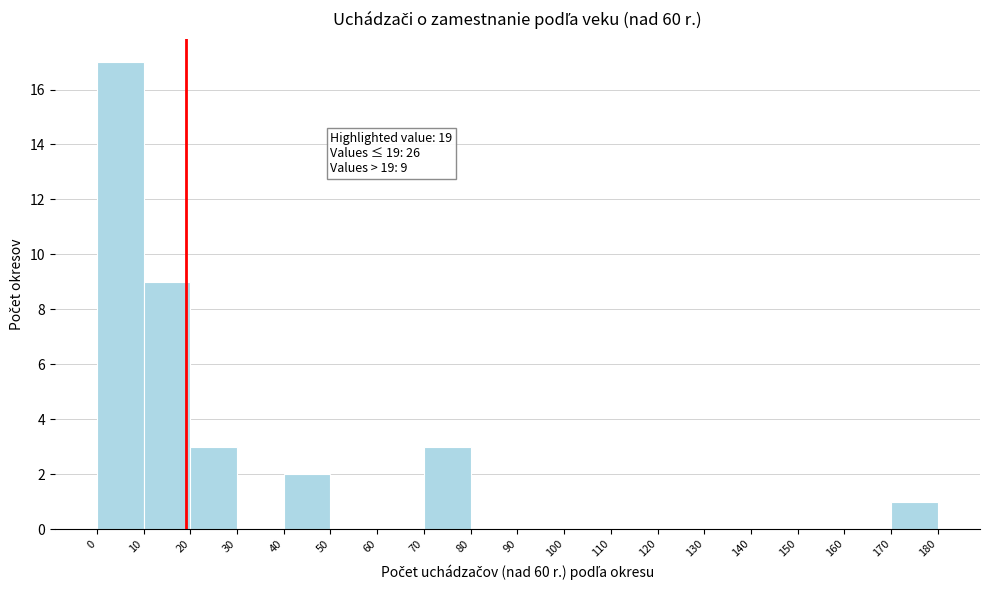

Which range on the x-axis has the tallest bar?

0 to 10